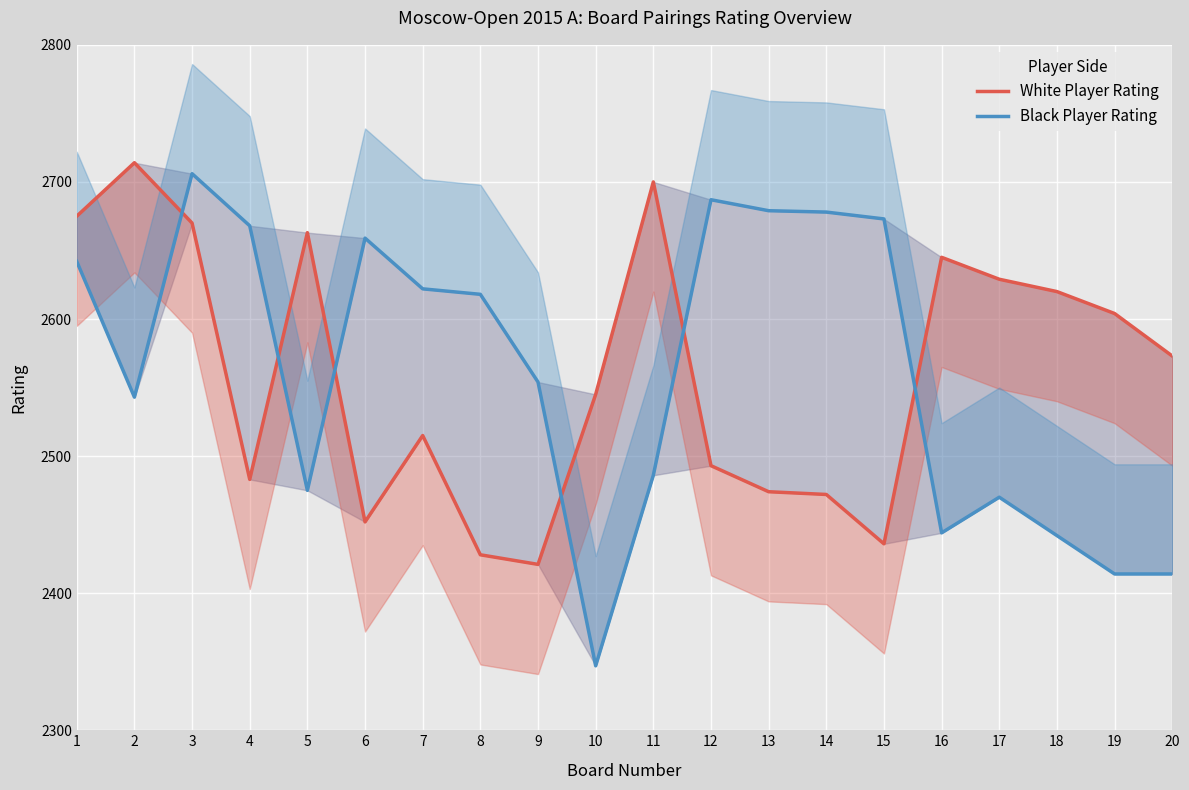

In White Player Rating, how many points are higher than both neighbors (excluding endpoints)?

5